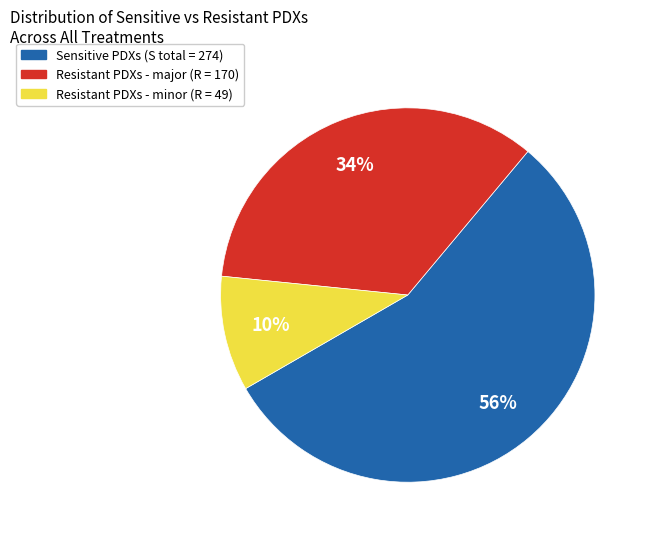

To the nearest percent, what is the average slice percentage?

33%